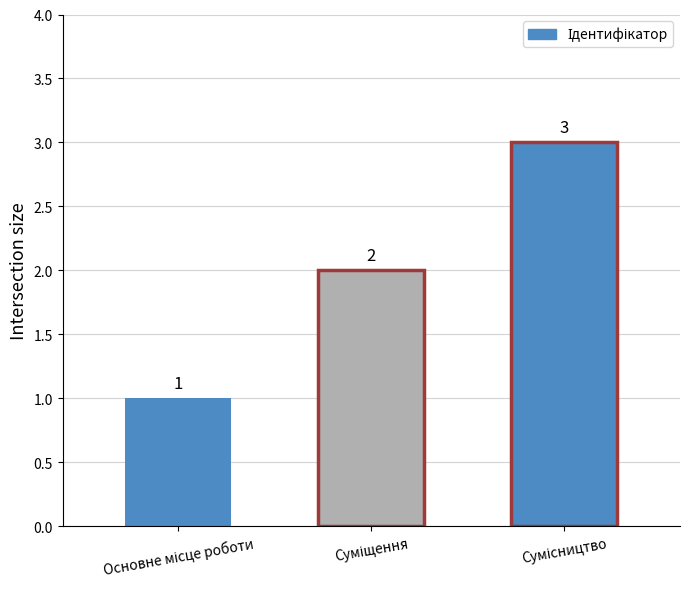

Does the chart contain stacked bars?

No